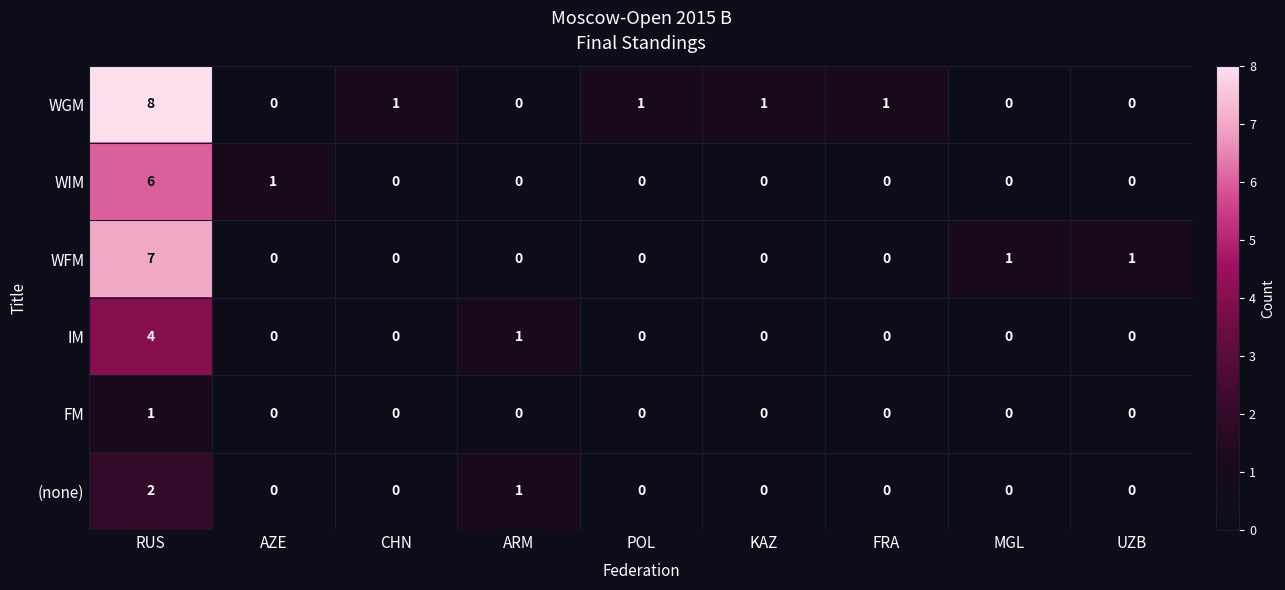

What is the total value across all series at MGL?

1